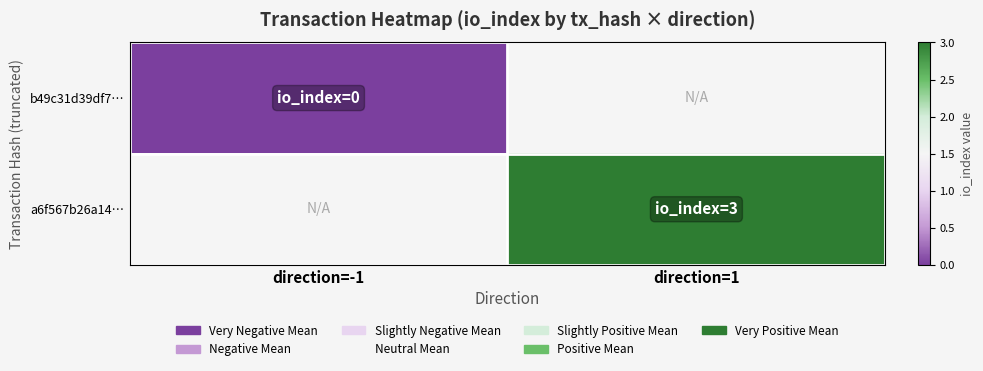

What is the approximate value of a6f567b26a14… at direction=1?

3.0